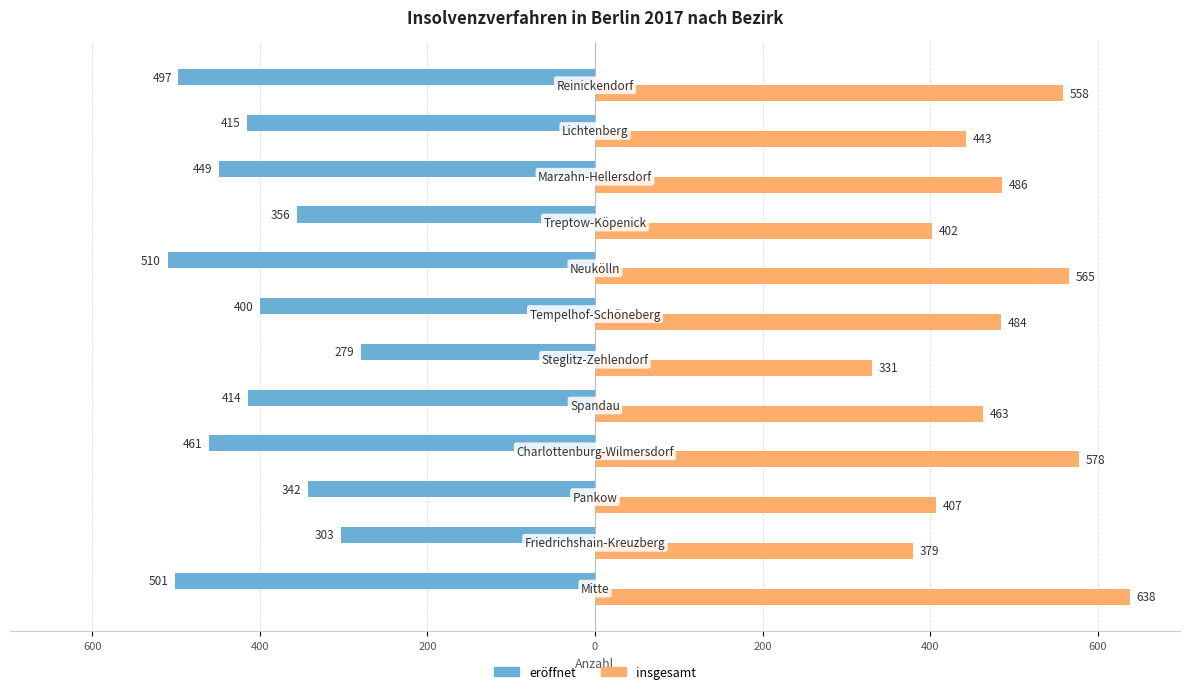

What are all the series names shown in the legend?

eröffnet, insgesamt